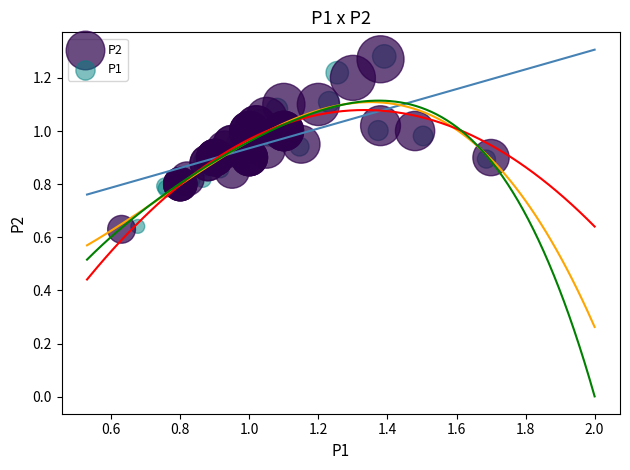

Which series has the widest spread of Y values?

P2